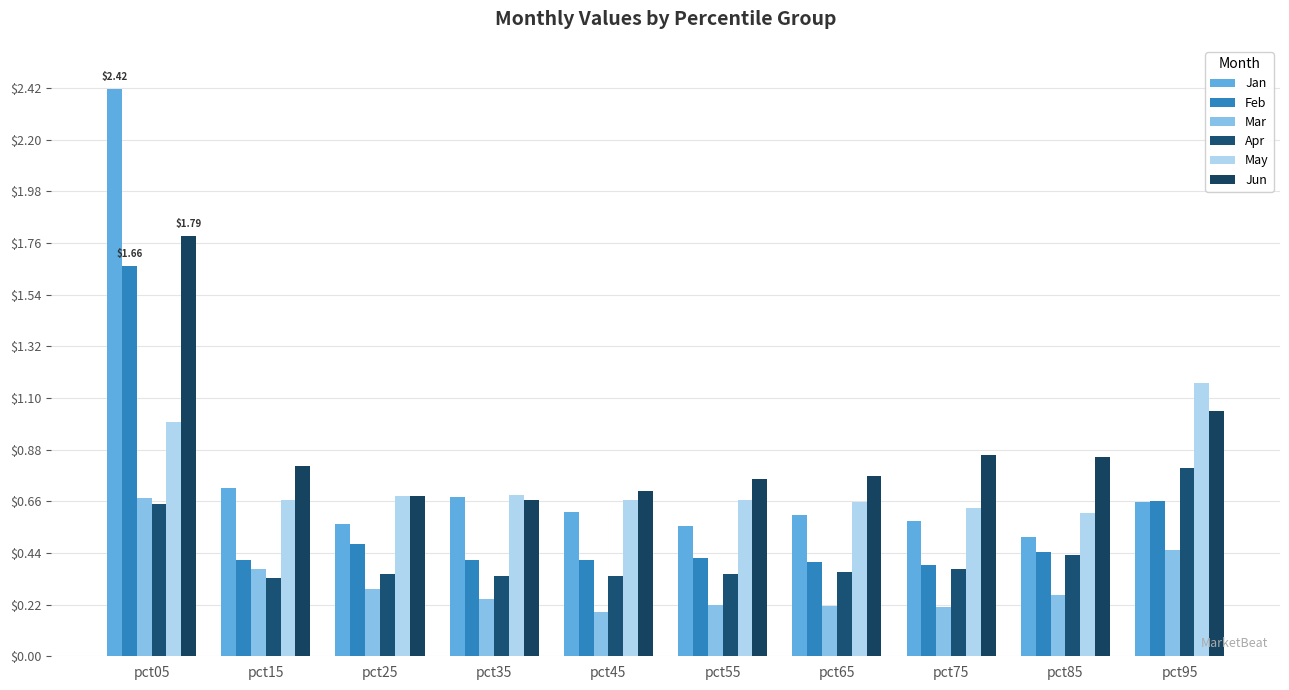

At which category does the chart reach its peak across all series?

pct05